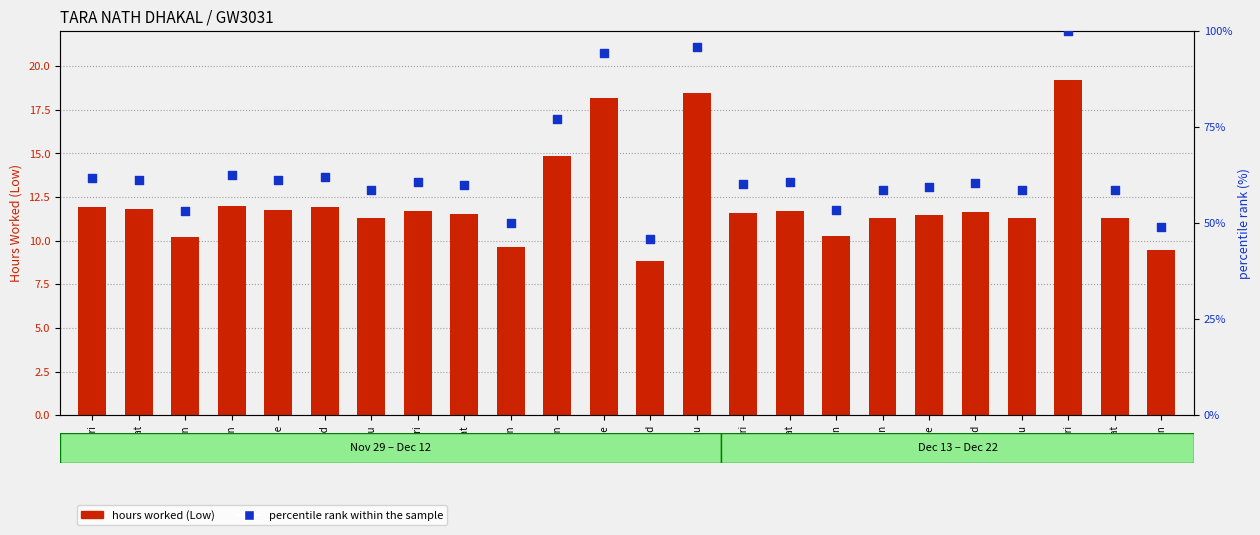

What are all the series names shown in the legend?

hours worked (Low), percentile rank within the sample